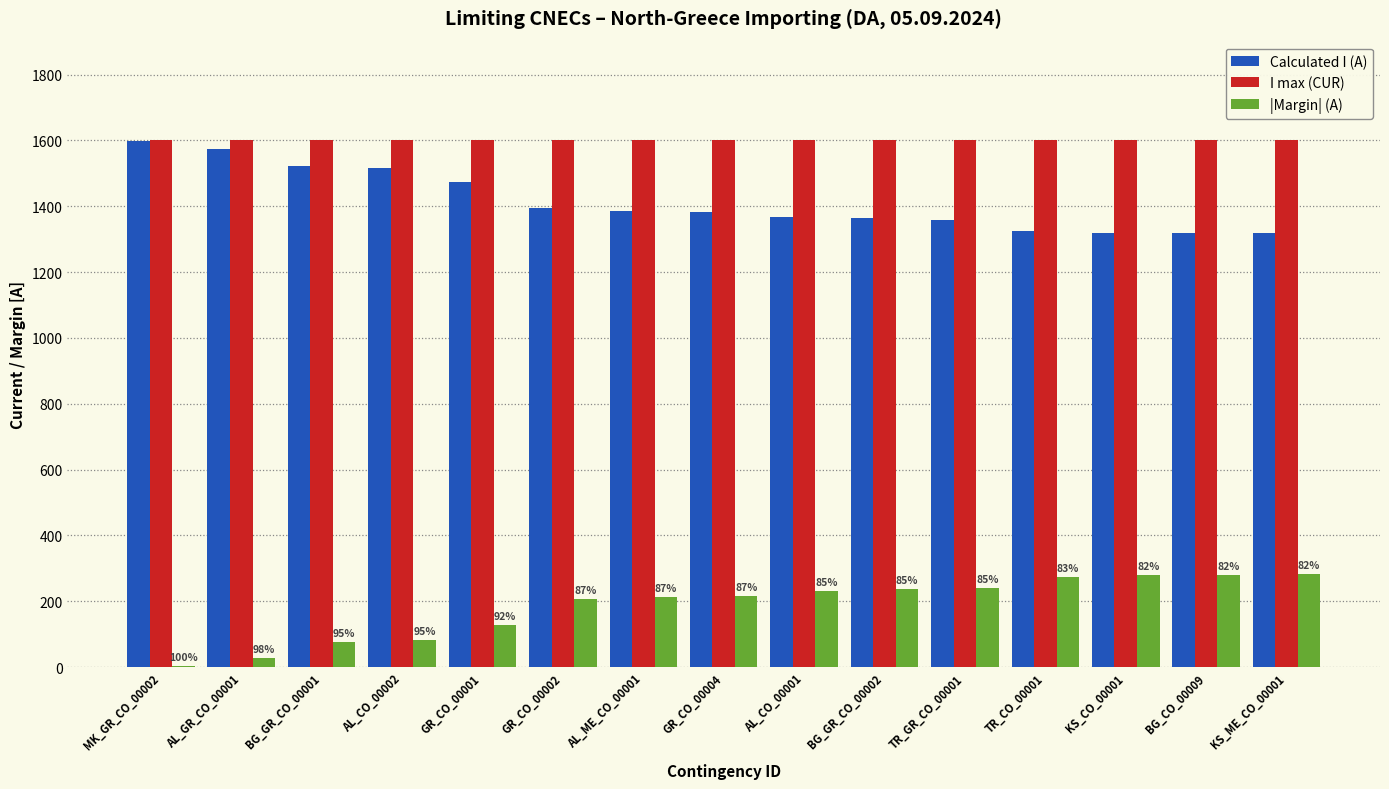

What is the greatest value displayed?

1600